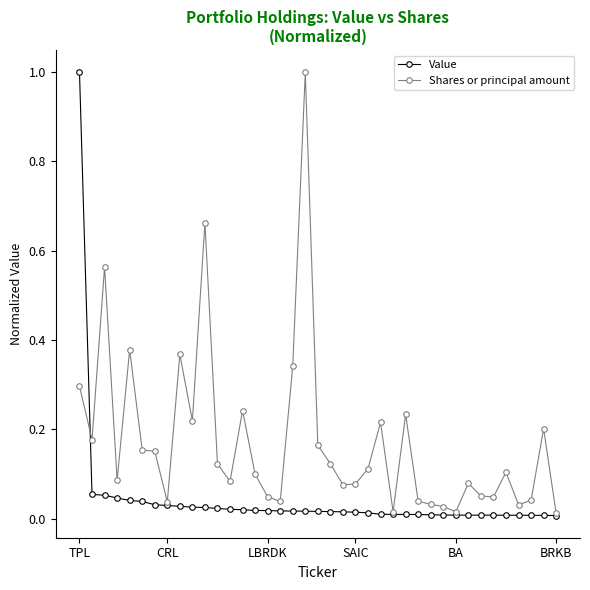

Which series has the largest total across all categories?

Shares or principal amount